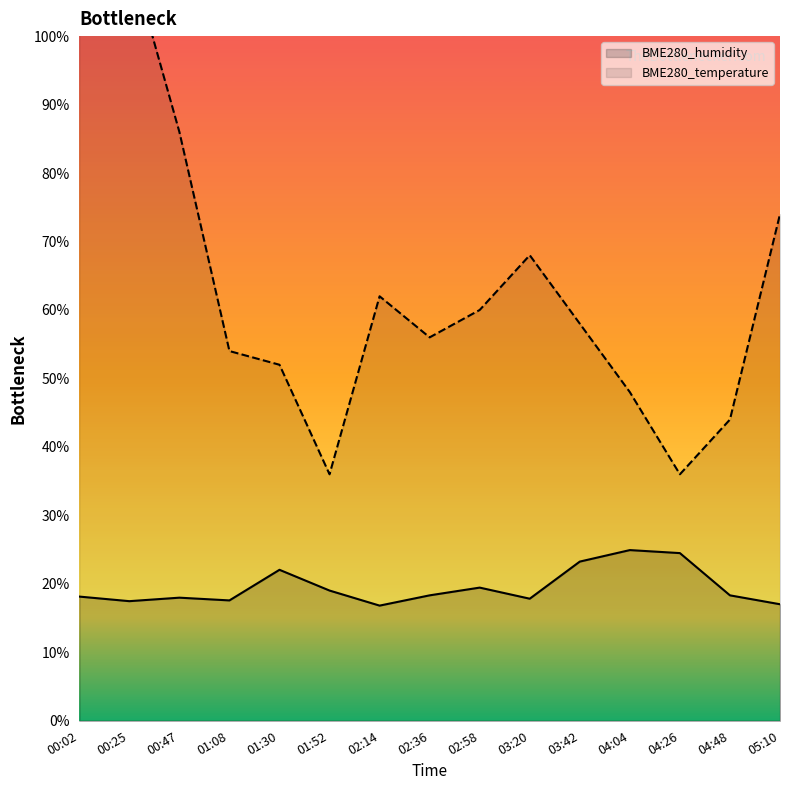

Rank the series by their maximum value, from lowest to highest.

BME280_humidity, BME280_temperature